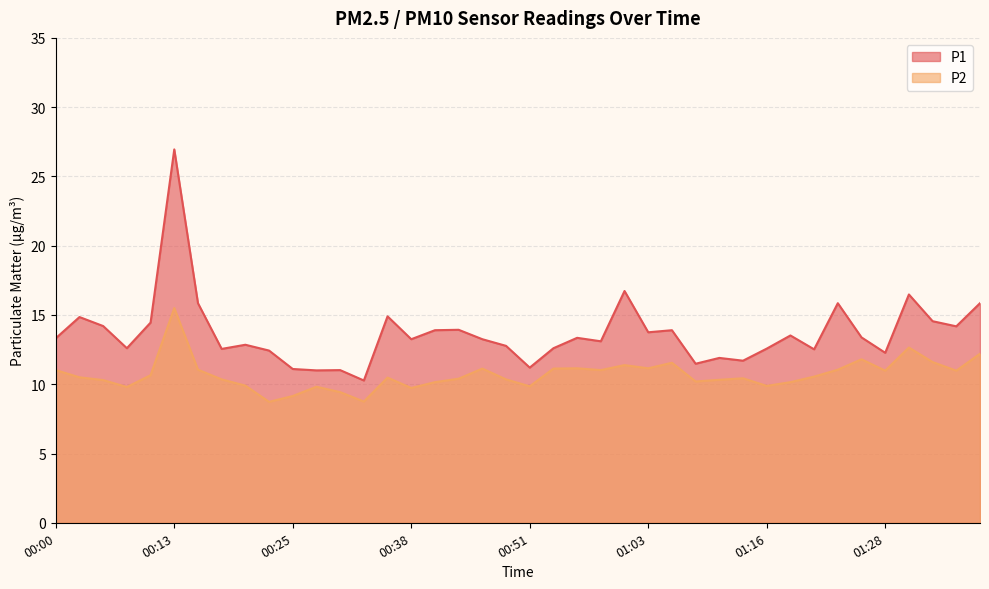

What is the difference between the P1 values at 00:28 and 00:08?

1.6